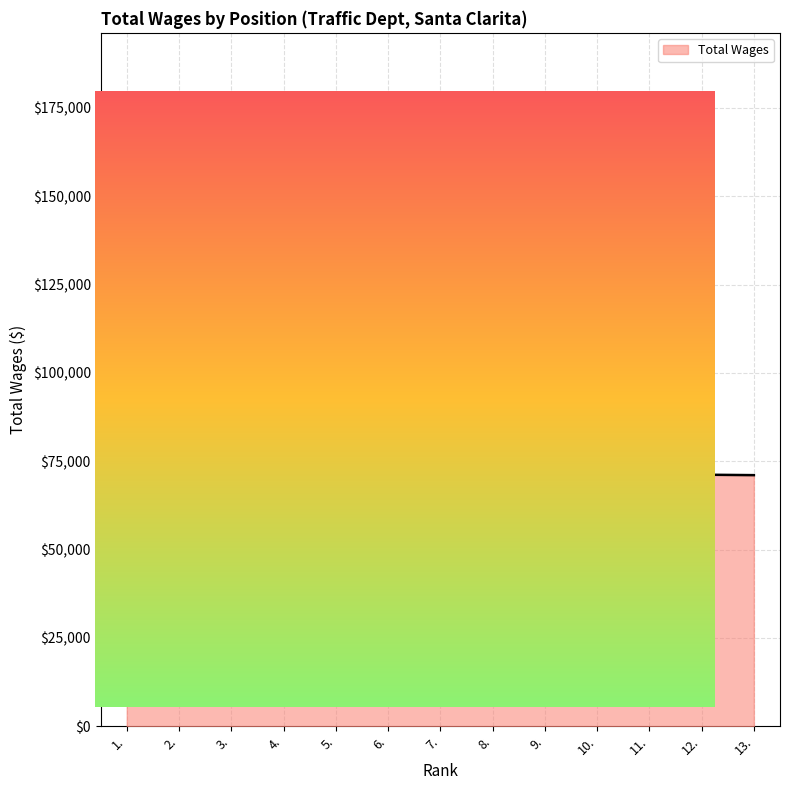

The value at 11. is 88497. True or false?

True